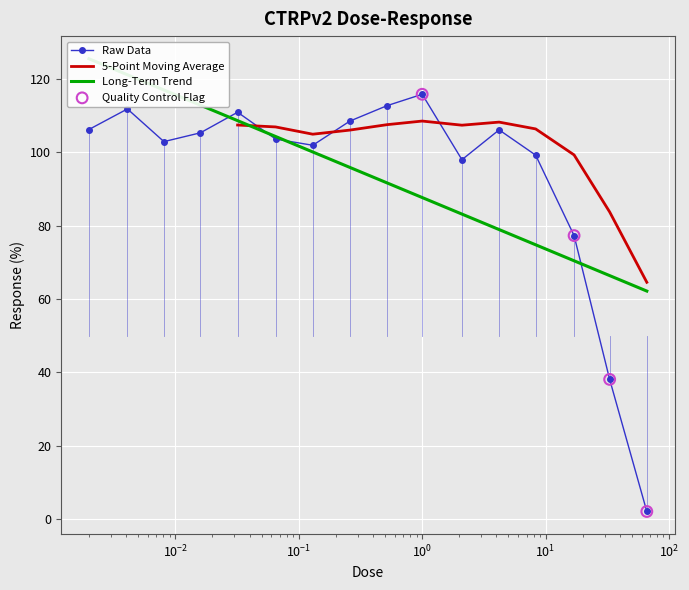

Between 66.0 and 0.0081, which is larger?

0.0081